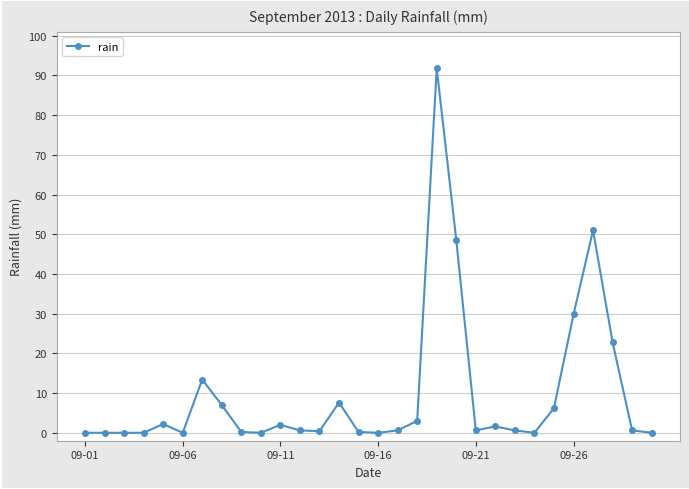

What is the value of the 28th point from the left?

22.8